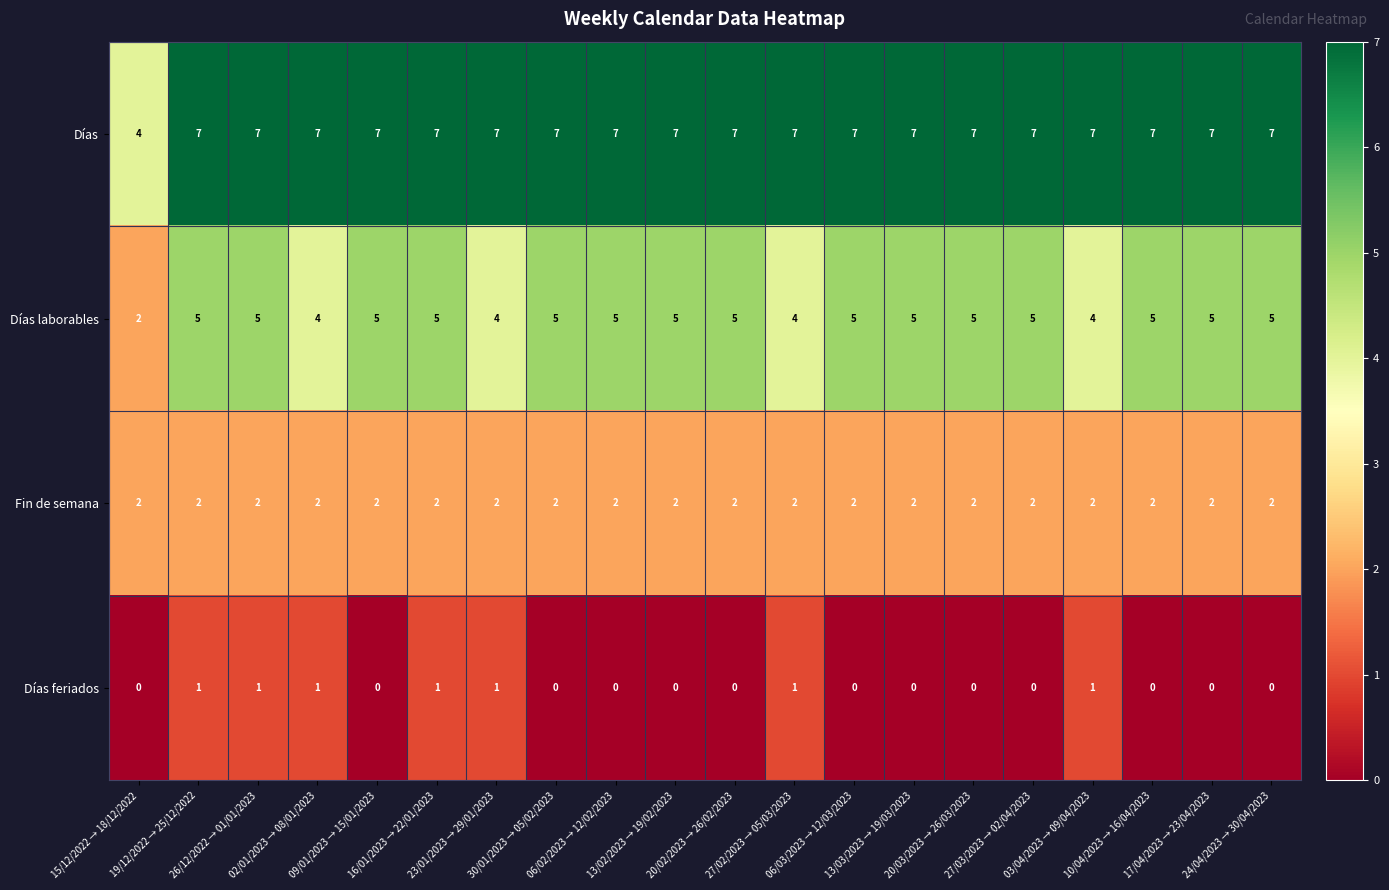

What is the maximum value for Días?

7